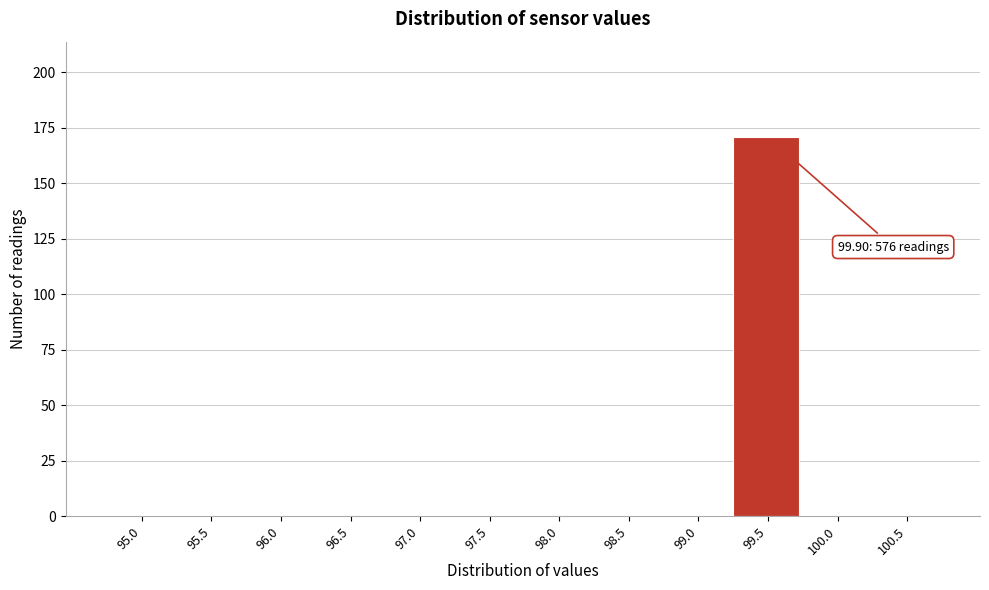

Reading left to right, list all the values displayed in this chart.

95.0=0	95.5=0	96.0=0	96.5=0	97.0=0	97.5=0	98.0=0	98.5=0	99.0=0	99.5=171	100.0=0	100.5=0